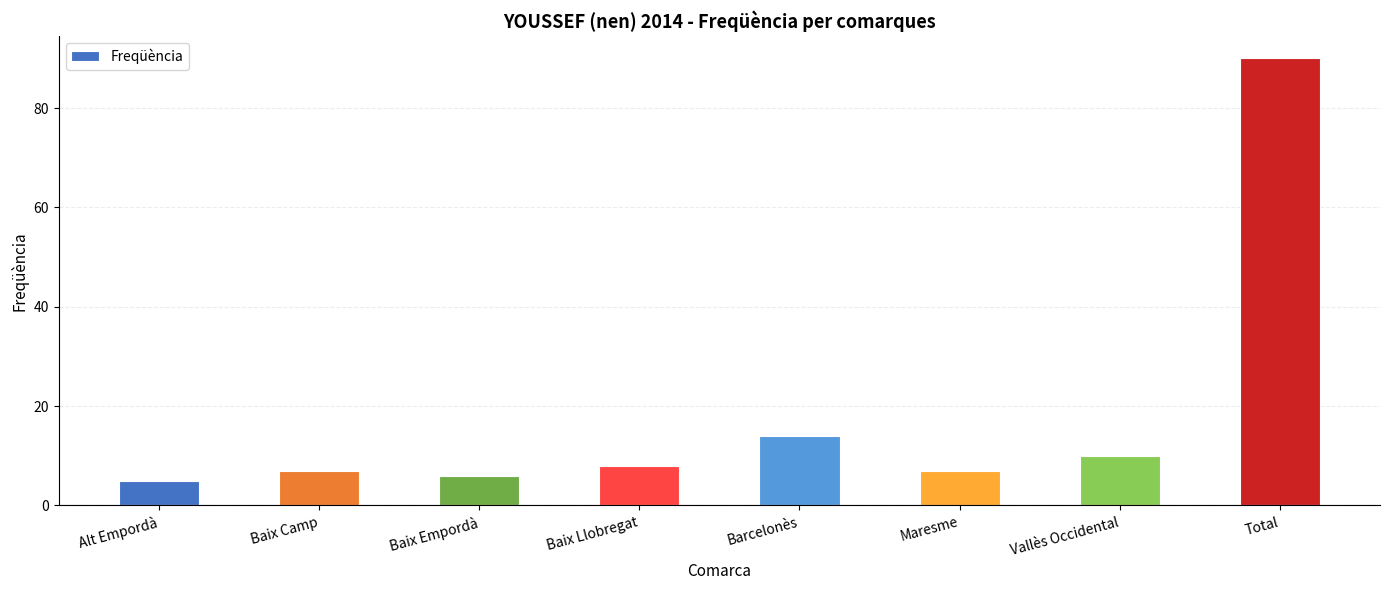

Is it true that the value at Total is 23?

False